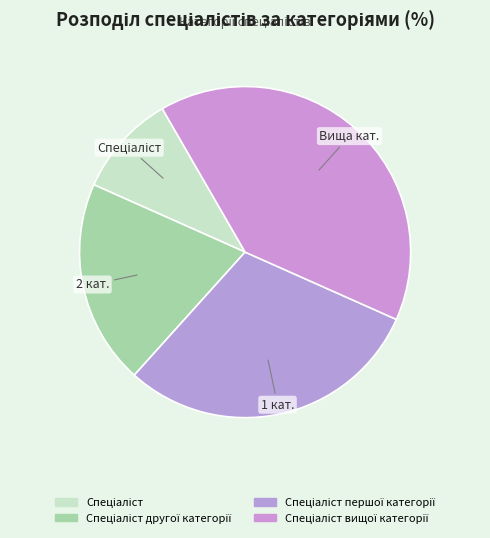

Count the number of slices in the pie.

4